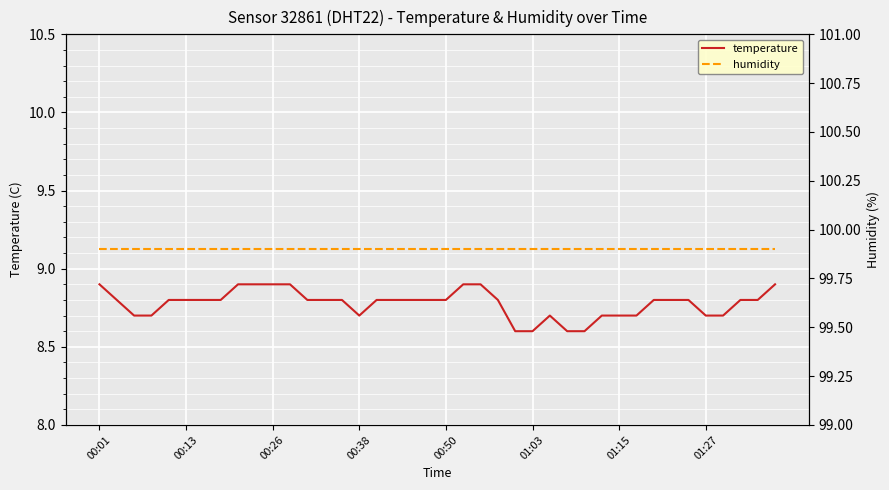

Reading right to left, transcribe all the data shown in this chart.

temperature: 8.9	8.8	8.8	8.7	8.7	8.8	8.8	8.8	8.7	8.7	8.7	8.6	8.6	8.7	8.6	8.6	8.8	8.9	8.9	8.8	8.8	8.8	8.8	8.8	8.7	8.8	8.8	8.8	8.9	8.9	8.9	8.9	8.8	8.8	8.8	8.8	8.7	8.7	8.8	8.9
humidity: 99.9	99.9	99.9	99.9	99.9	99.9	99.9	99.9	99.9	99.9	99.9	99.9	99.9	99.9	99.9	99.9	99.9	99.9	99.9	99.9	99.9	99.9	99.9	99.9	99.9	99.9	99.9	99.9	99.9	99.9	99.9	99.9	99.9	99.9	99.9	99.9	99.9	99.9	99.9	99.9